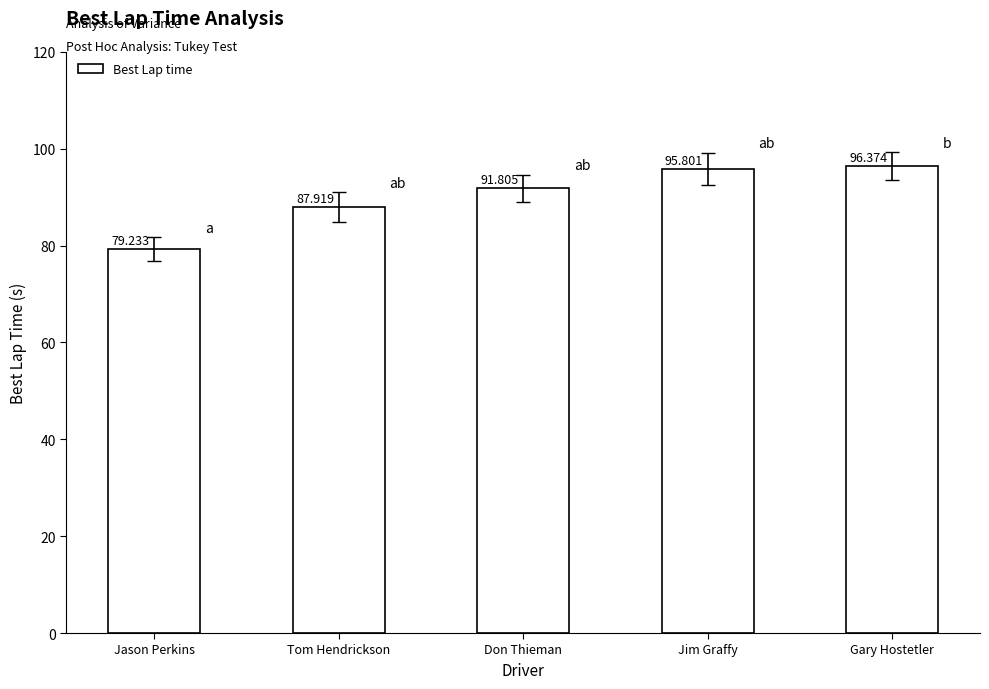

Does the chart contain stacked bars?

No